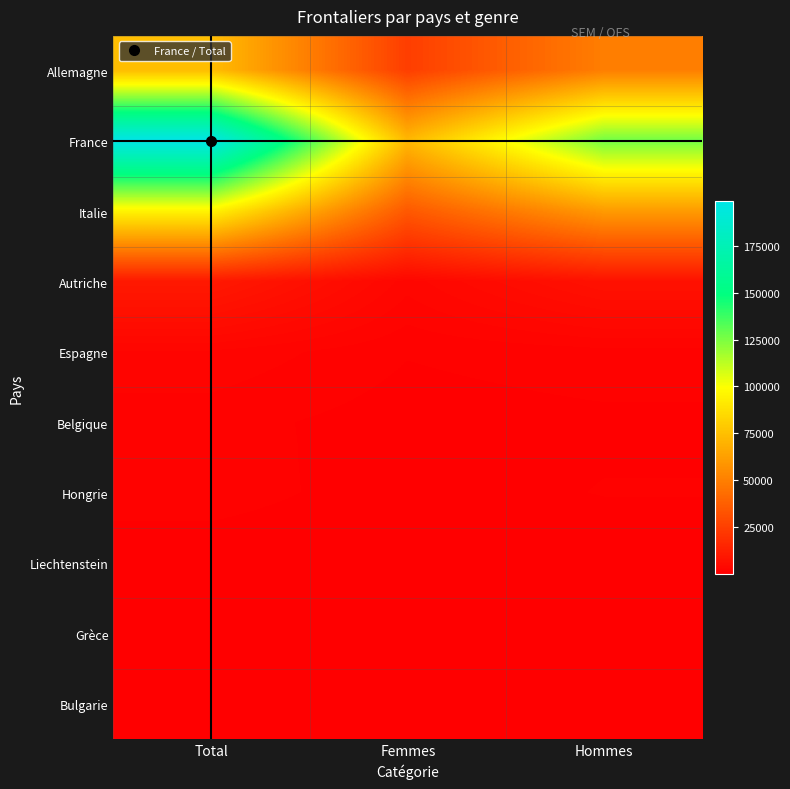

Reading right to left, list all the values displayed in this chart.

Allemagne: Hommes=49494	Femmes=24463	Total=73957
France: Hommes=126767	Femmes=71975	Total=198742
Italie: Hommes=60647	Femmes=34929	Total=95576
Autriche: Hommes=7118	Femmes=2804	Total=9922
Espagne: Hommes=1380	Femmes=952	Total=2332
Belgique: Hommes=708	Femmes=493	Total=1201
Hongrie: Hommes=943	Femmes=386	Total=1329
Liechtenstein: Hommes=151	Femmes=128	Total=279
Grèce: Hommes=204	Femmes=121	Total=325
Bulgarie: Hommes=233	Femmes=120	Total=353